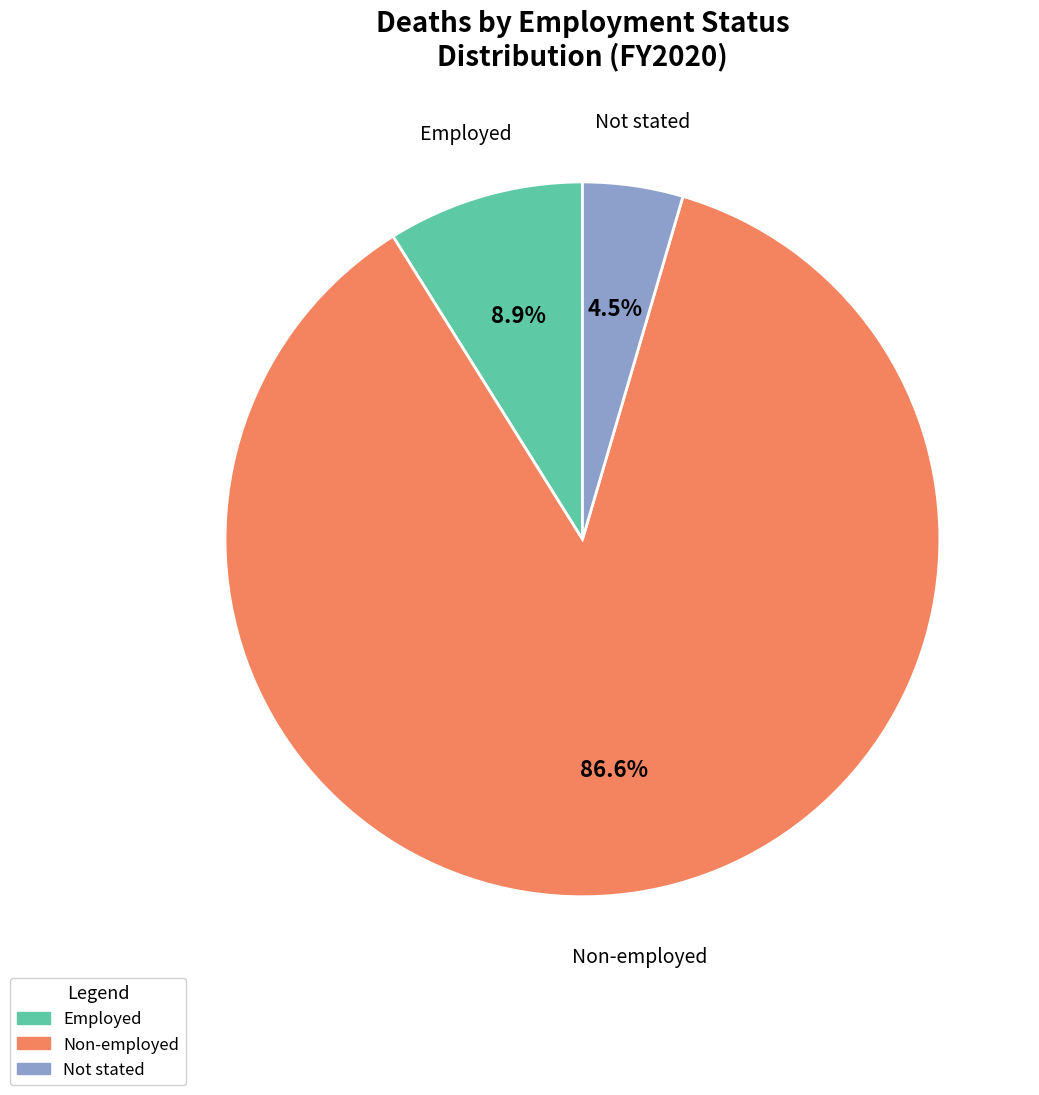

How many slices are in this pie chart?

3